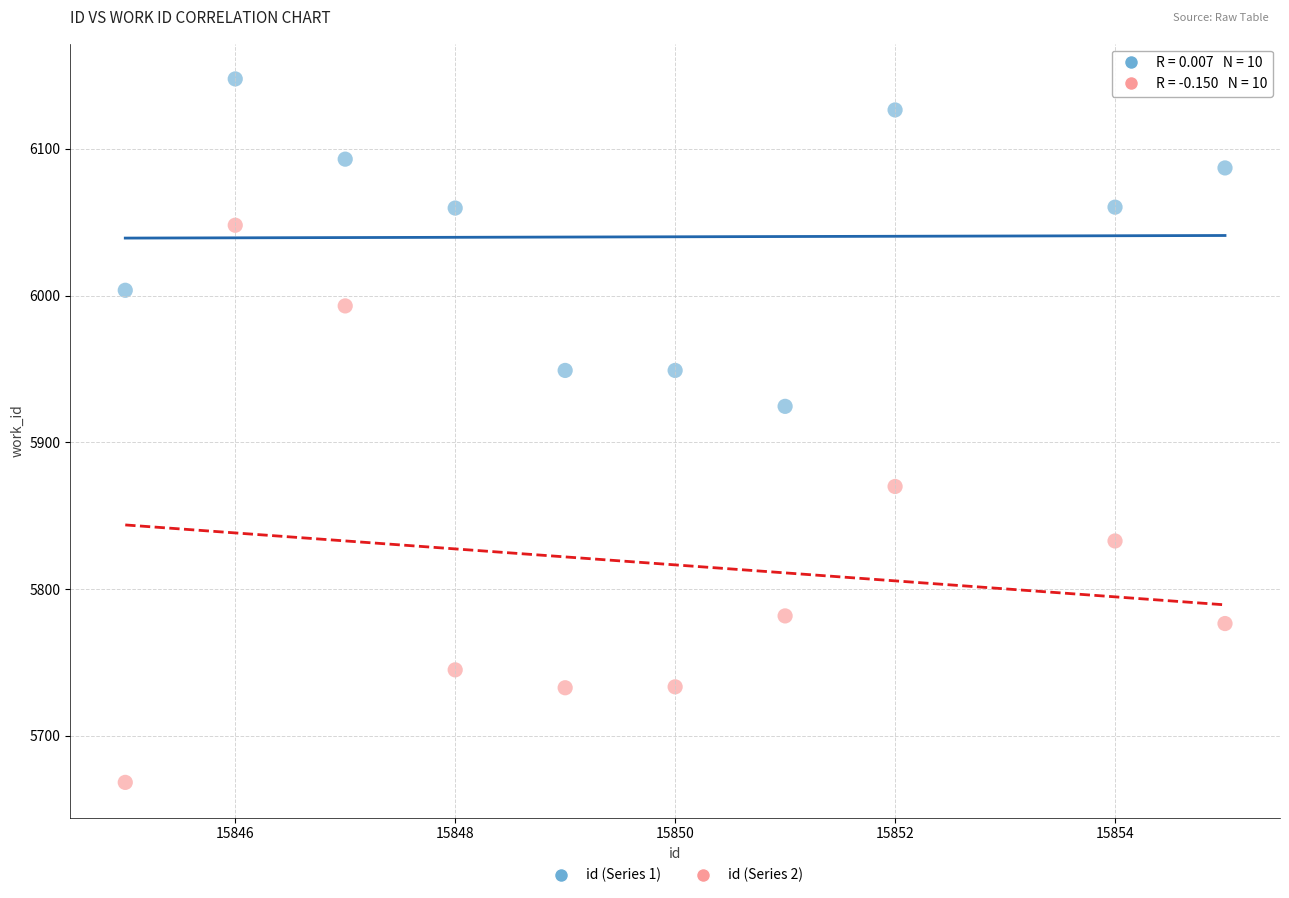

In the id (Series 1) series, what Y value is closest to 6036?

6059.7